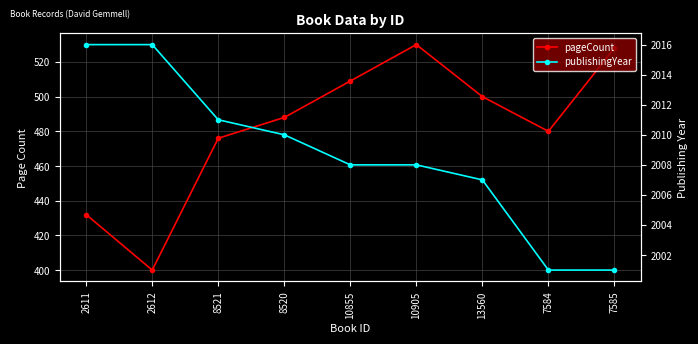

Rank the series at 7584 from highest to lowest value.

publishingYear, pageCount